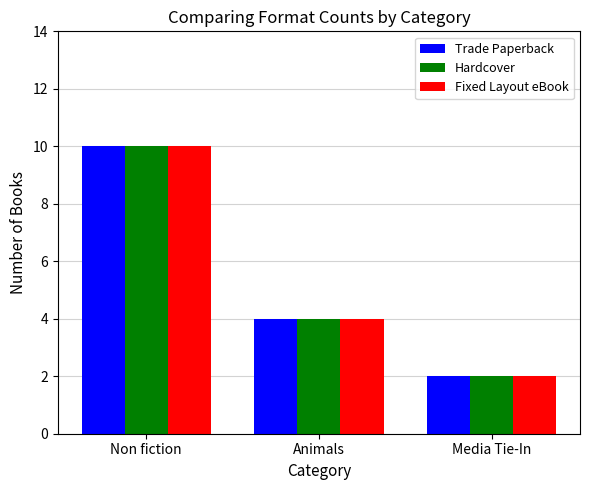

The Trade Paperback series shows 1 at Media Tie-In. True or false?

False